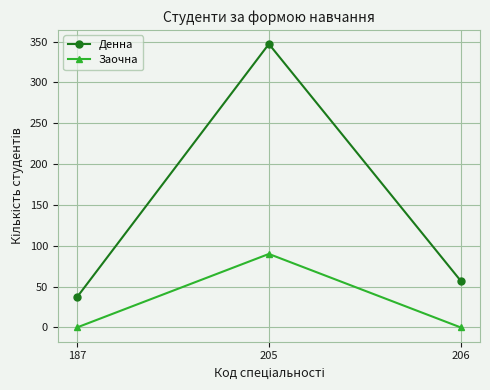

Reading left to right, list all the values displayed in this chart.

Денна: 187=37	205=347	206=57
Заочна: 187=0	205=90	206=0